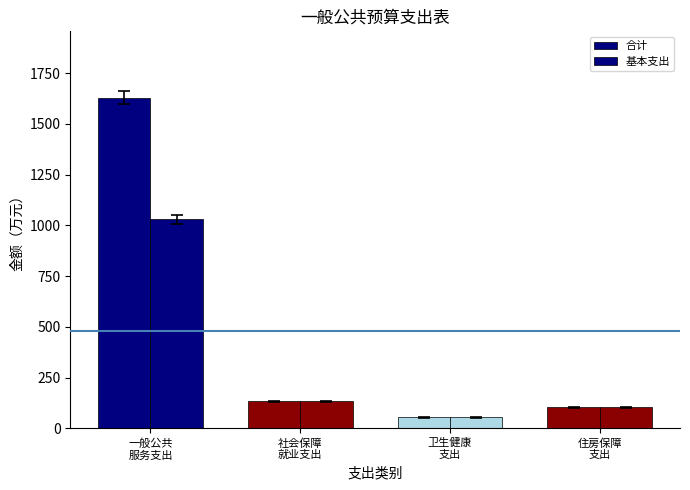

What is the label of the 1st bar from the left?

一般公共
服务支出